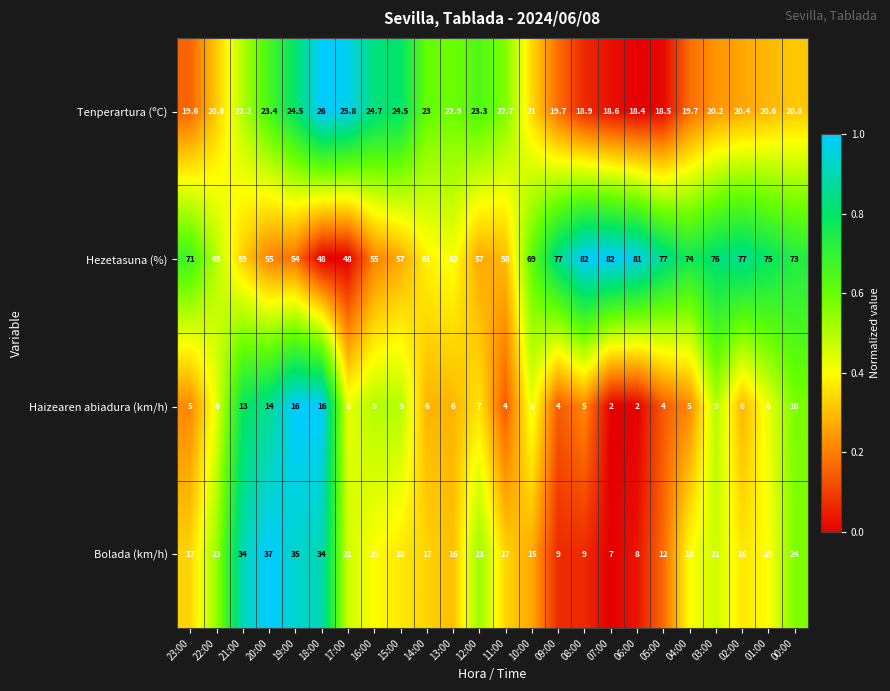

At which label does Bolada (km/h) reach its peak?

20:00